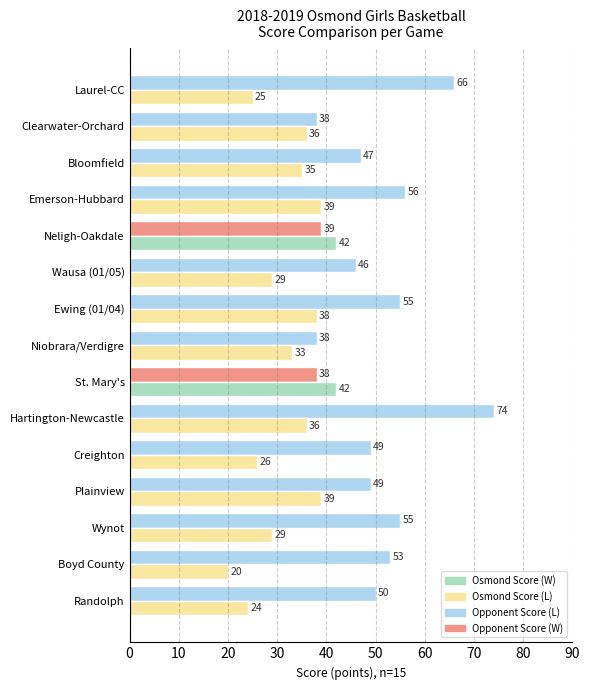

What is the difference between the highest and lowest values at Wynot?

26